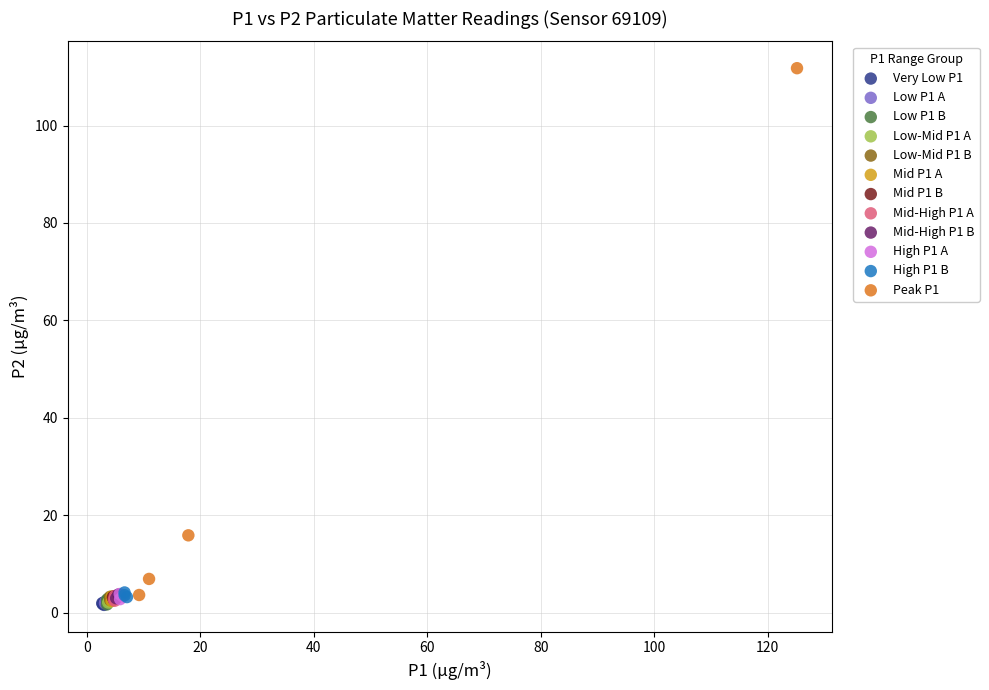

Which series has the largest Y range (max minus min)?

Peak P1